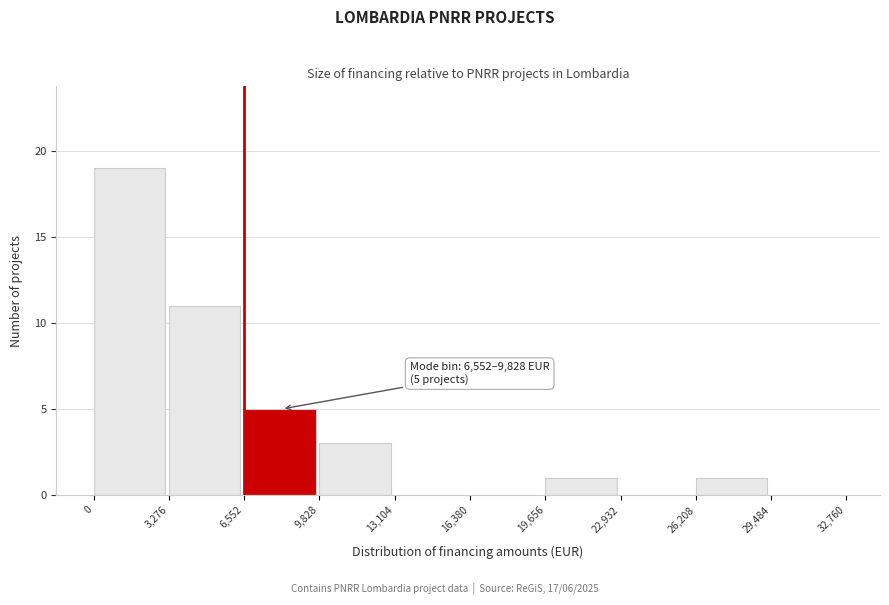

Which range on the x-axis has the tallest bar?

0 to 3,276